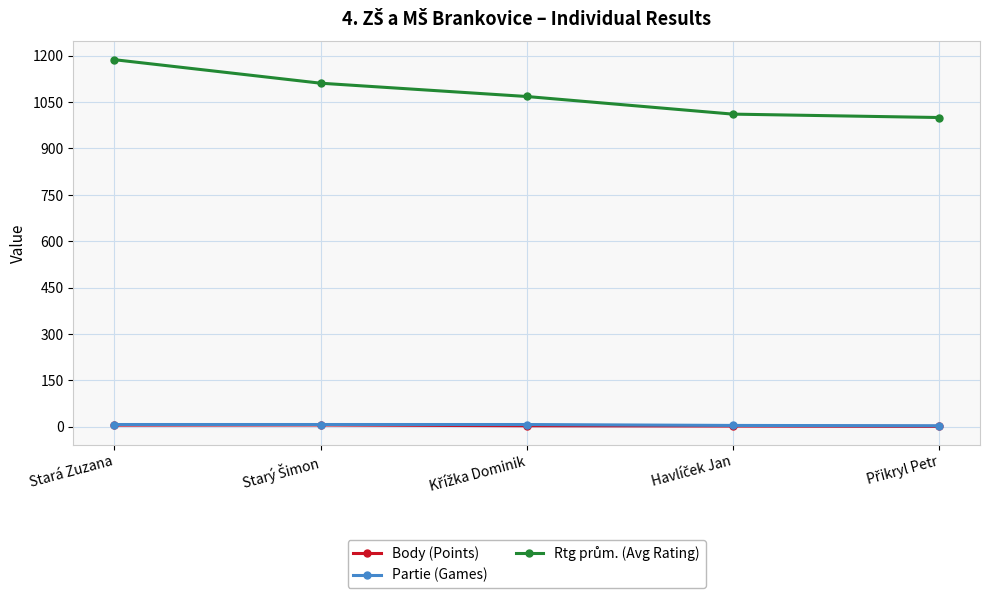

True or false: Body (Points) has more than 2 points higher than both neighbors.

False